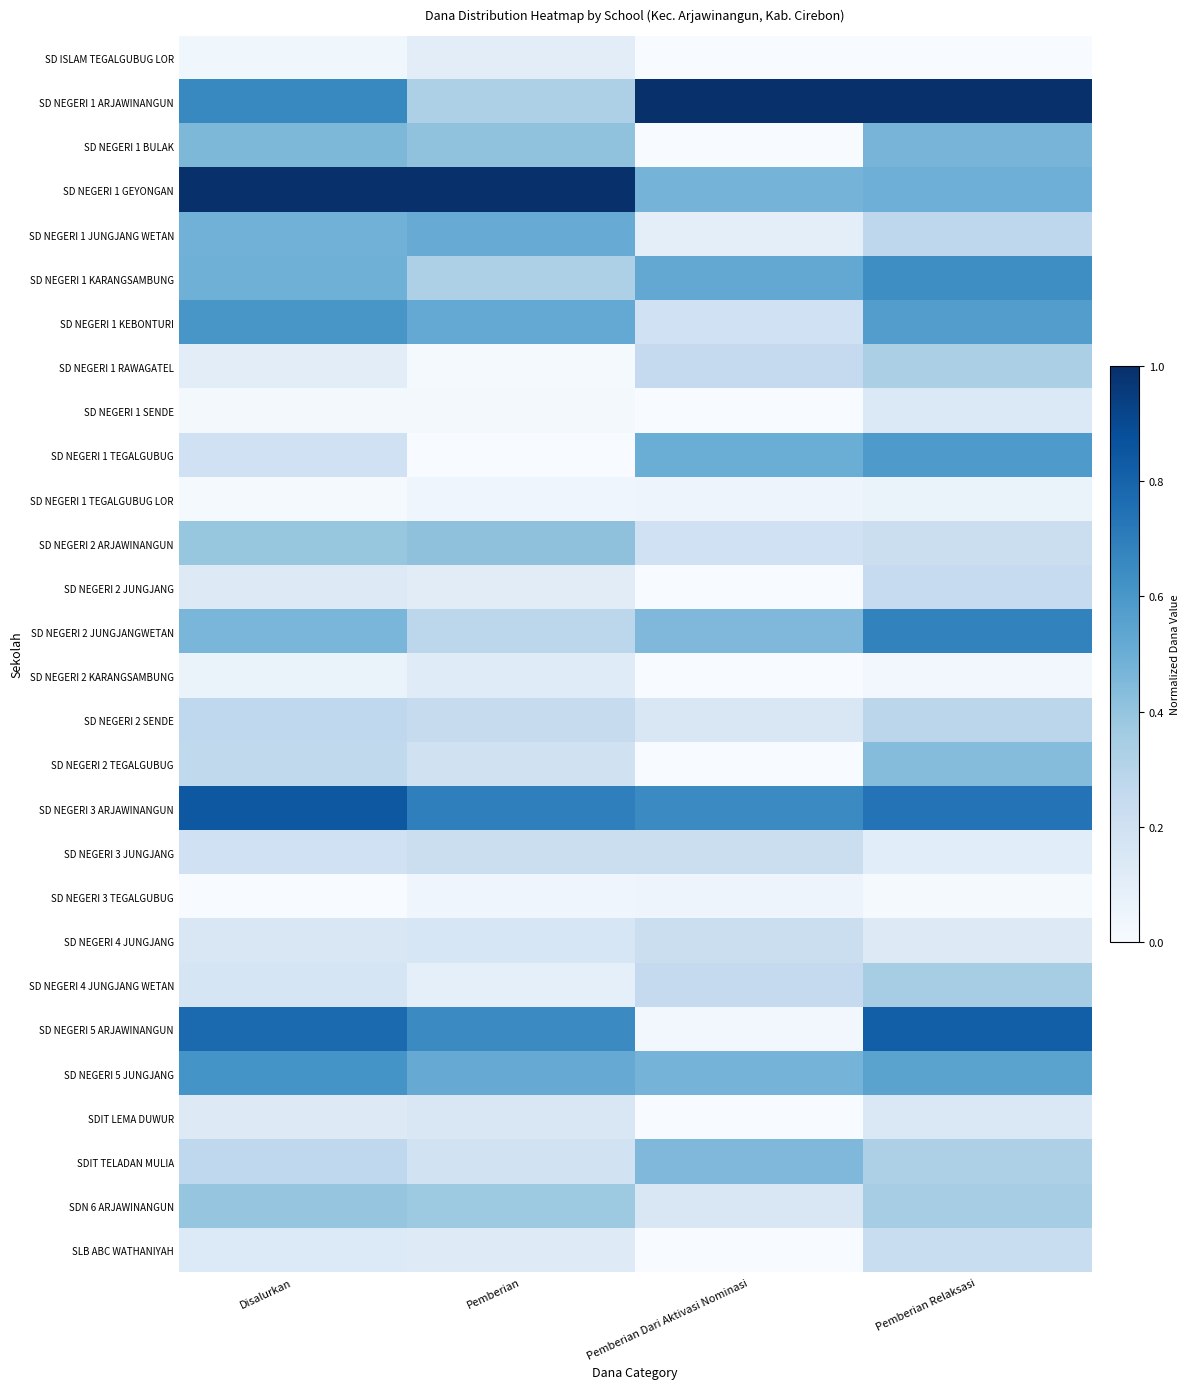

At Pemberian, list the series in order from largest to smallest.

SD NEGERI 1 GEYONGAN, SD NEGERI 3 ARJAWINANGUN, SD NEGERI 5 ARJAWINANGUN, SD NEGERI 1 KEBONTURI, SD NEGERI 5 JUNGJANG, SD NEGERI 1 JUNGJANG WETAN, SD NEGERI 2 ARJAWINANGUN, SD NEGERI 1 BULAK, SDN 6 ARJAWINANGUN, SD NEGERI 1 ARJAWINANGUN, SD NEGERI 1 KARANGSAMBUNG, SD NEGERI 2 JUNGJANGWETAN, SD NEGERI 2 SENDE, SD NEGERI 3 JUNGJANG, SD NEGERI 2 TEGALGUBUG, SDIT TELADAN MULIA, SD NEGERI 4 JUNGJANG, SDIT LEMA DUWUR, SLB ABC WATHANIYAH, SD NEGERI 2 KARANGSAMBUNG, SD NEGERI 2 JUNGJANG, SD ISLAM TEGALGUBUG LOR, SD NEGERI 4 JUNGJANG WETAN, SD NEGERI 3 TEGALGUBUG, SD NEGERI 1 TEGALGUBUG LOR, SD NEGERI 1 SENDE, SD NEGERI 1 RAWAGATEL, SD NEGERI 1 TEGALGUBUG